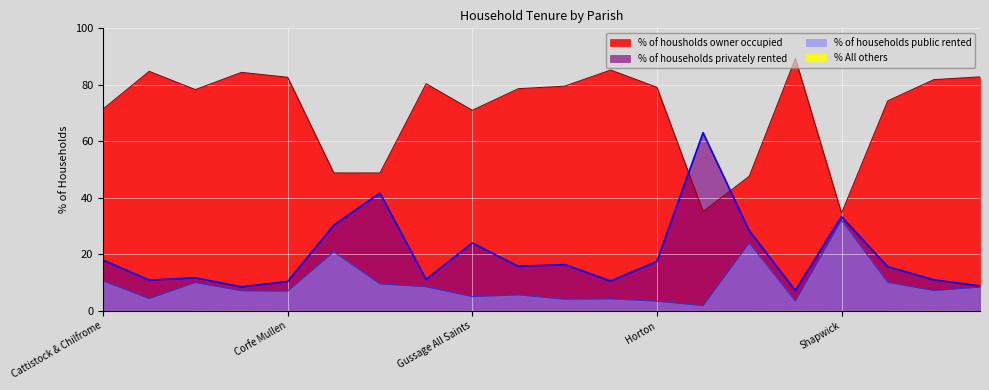

What is the approximate value of % of households public rented at Holt?

4.2